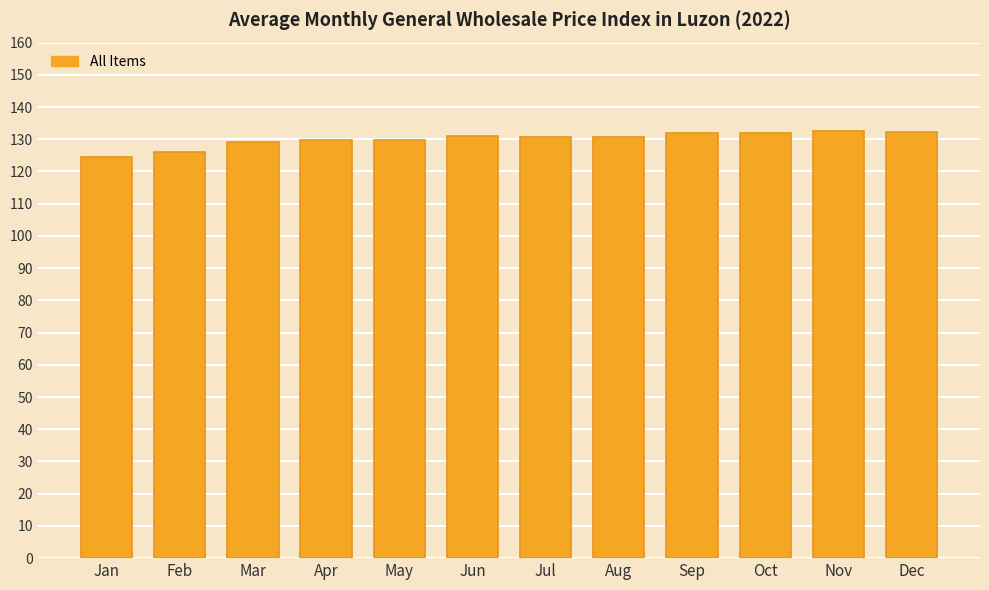

What is the ratio of the value at Jul to the value at Sep?

1.0